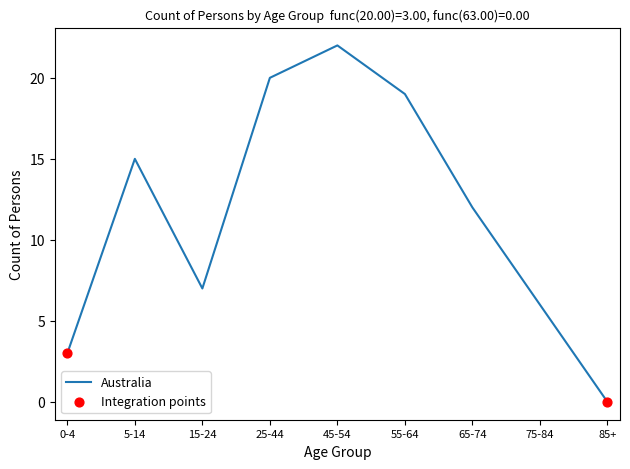

Which label corresponds to the smallest value in the chart?

85+